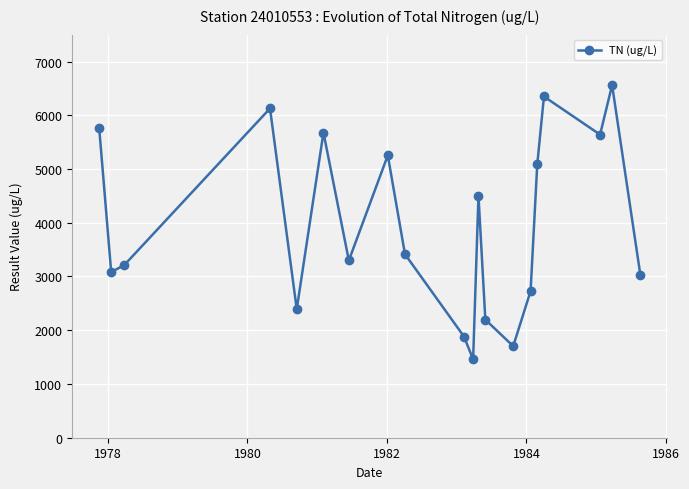

What is the value of the 13th point from the left?

2197